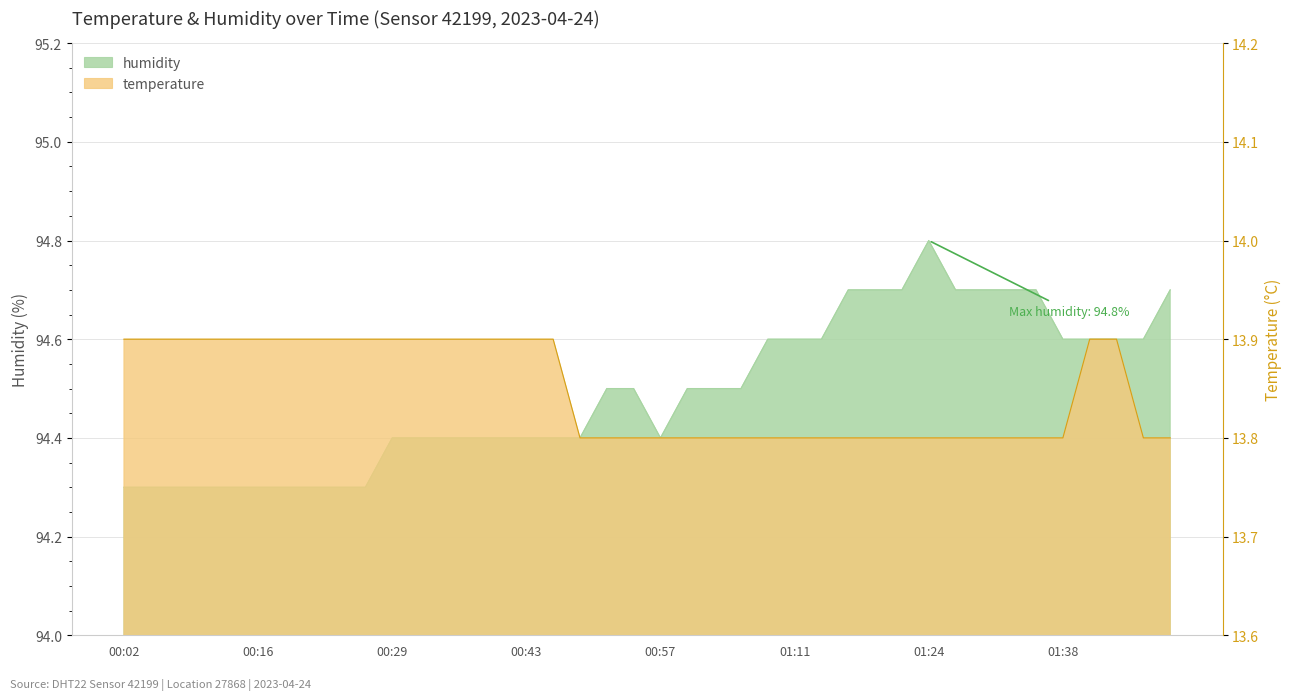

What is the sum of the temperature values at 00:38 and 00:24?

27.8